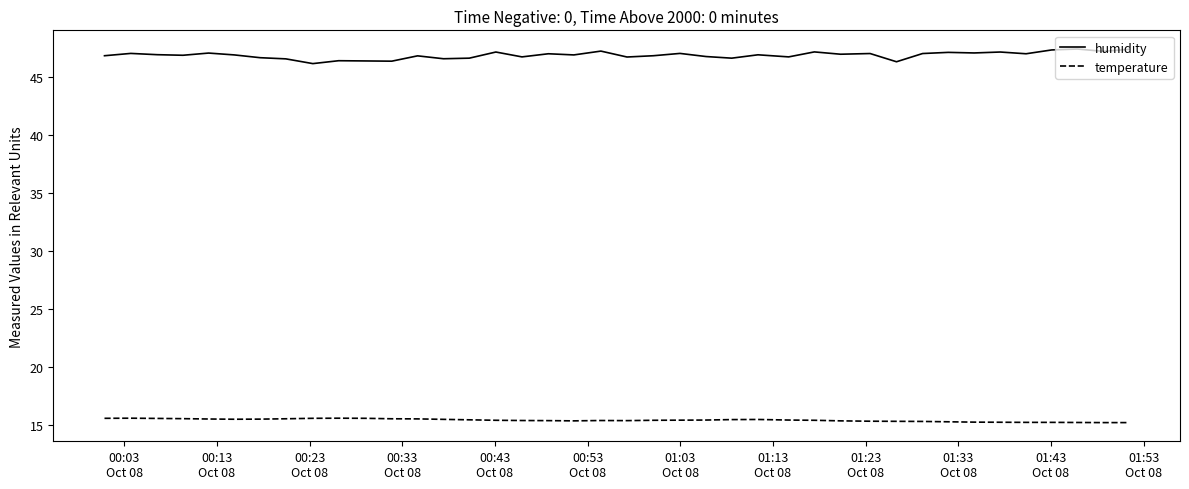

What are all the series names shown in the legend?

humidity, temperature